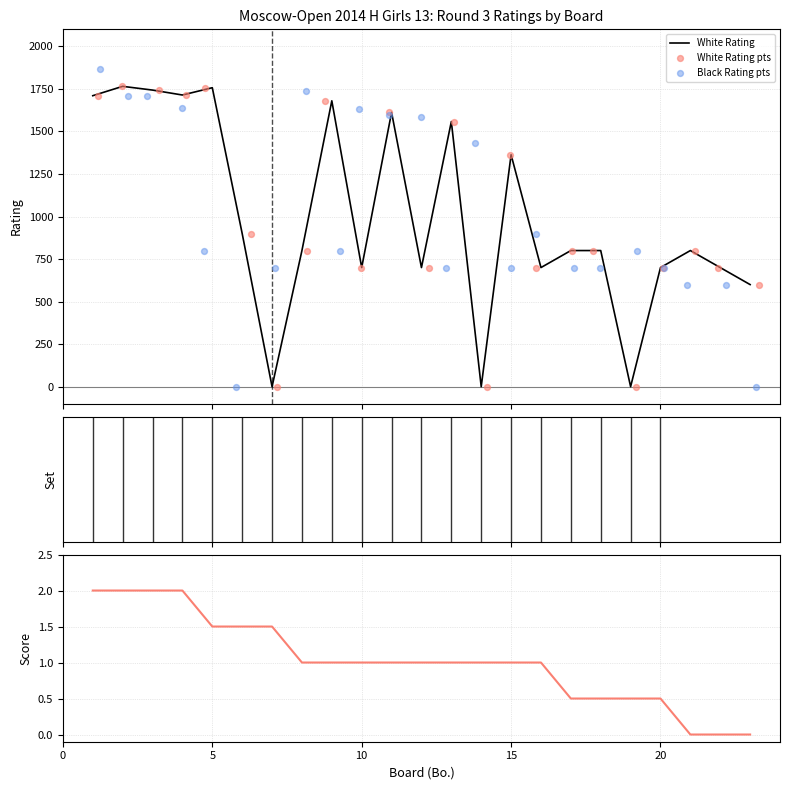

At how many categories does at least one series exceed 1735?

5